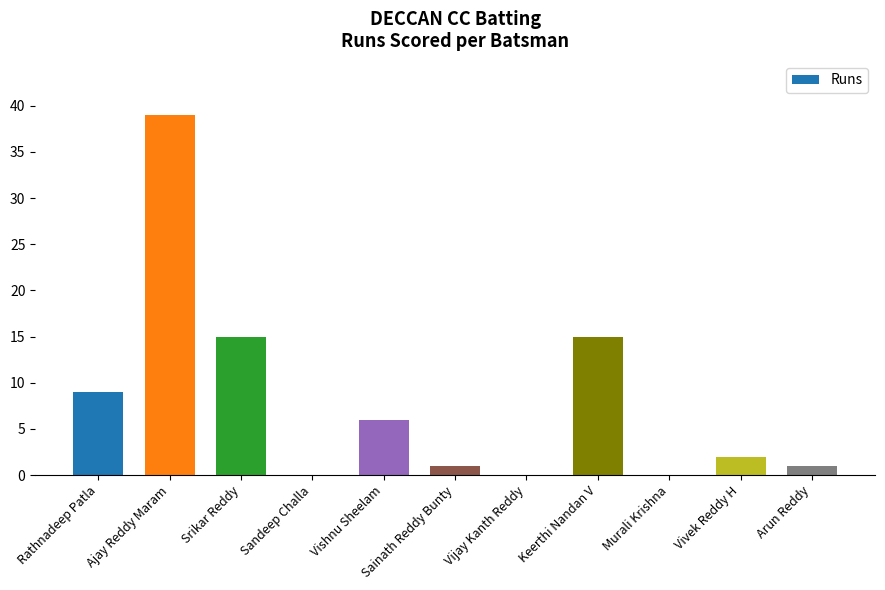

Which label corresponds to the largest value in the chart?

Ajay Reddy Maram